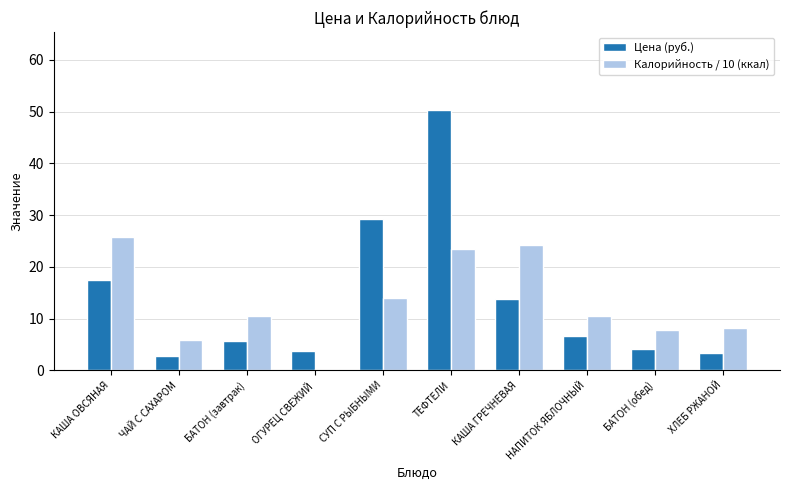

Which series has the largest range (max minus min)?

Цена (руб.)